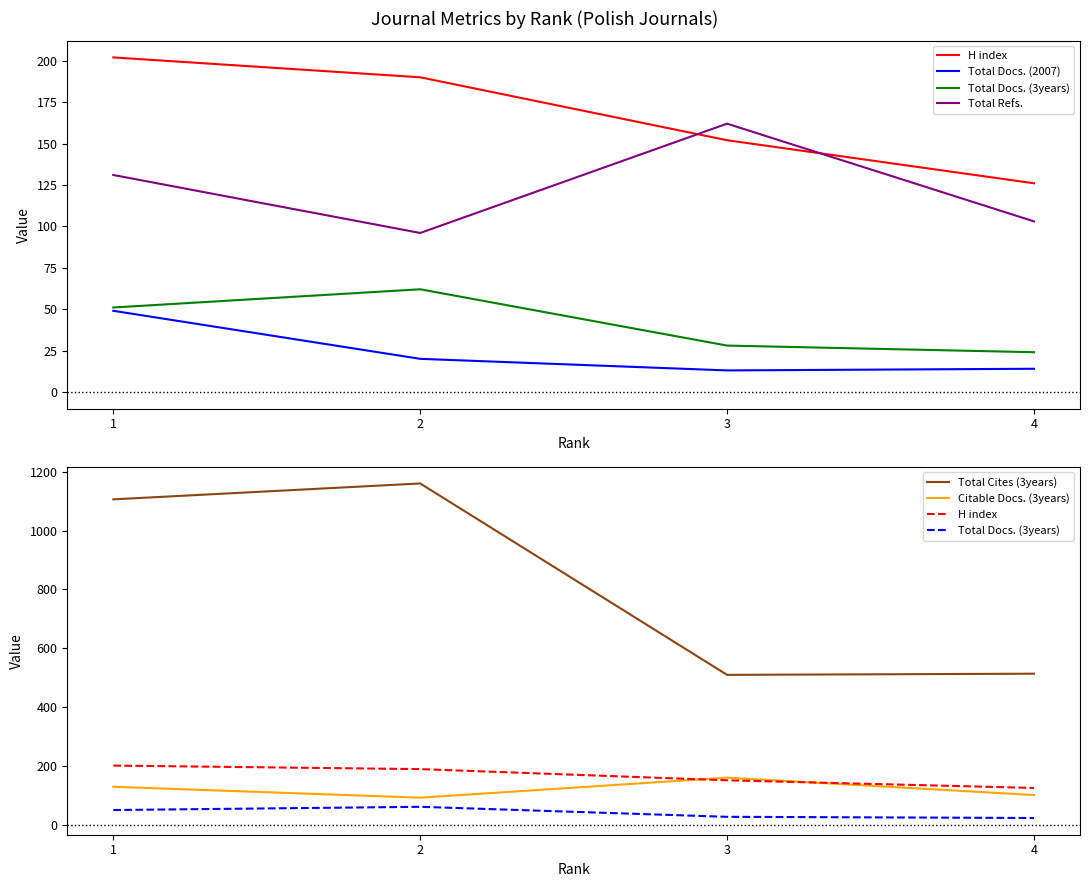

The value of Total Refs. at 1 is 30. True or false?

False